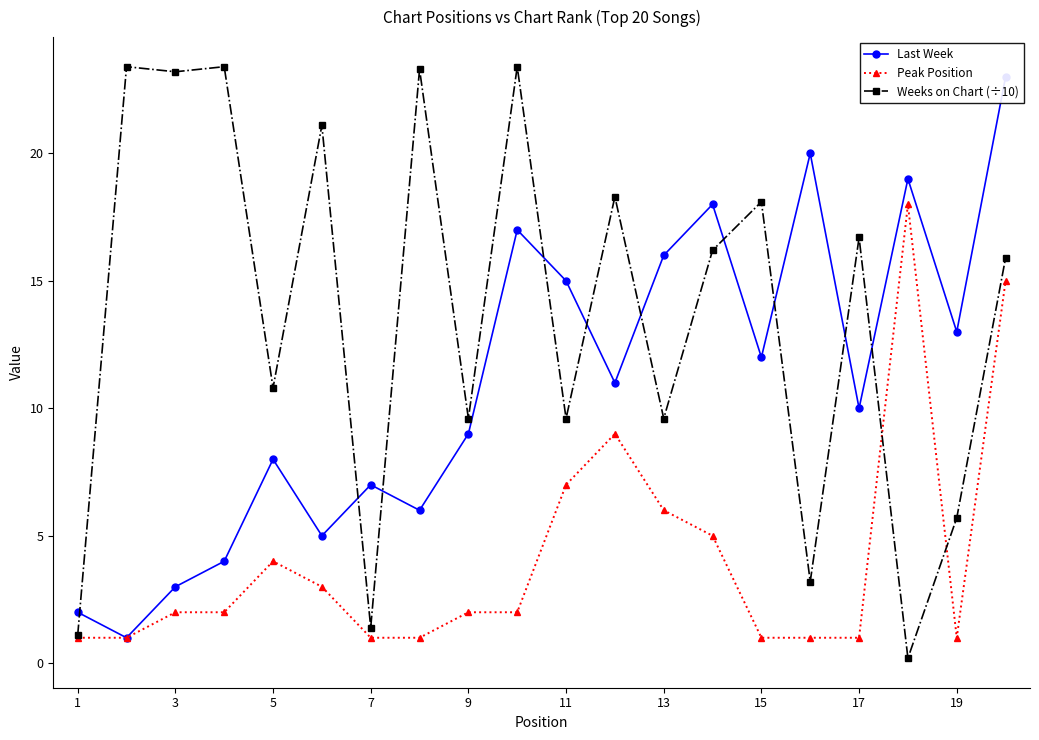

List the series in order of their overall mean, lowest first.

Peak Position, Last Week, Weeks on Chart (÷10)